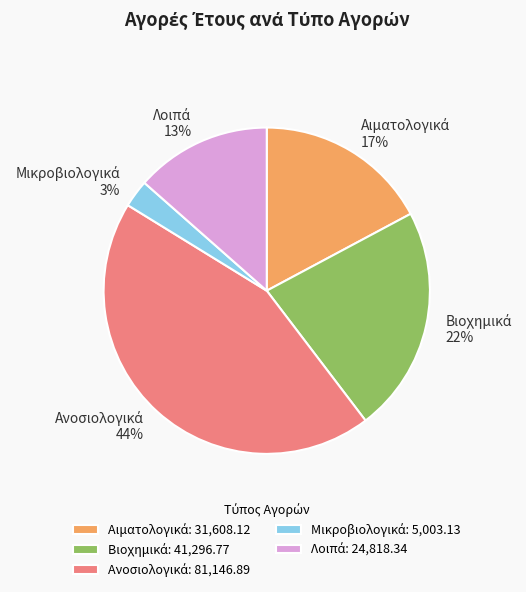

To the nearest percent, what is the difference between the largest and smallest slice percentages?

41%